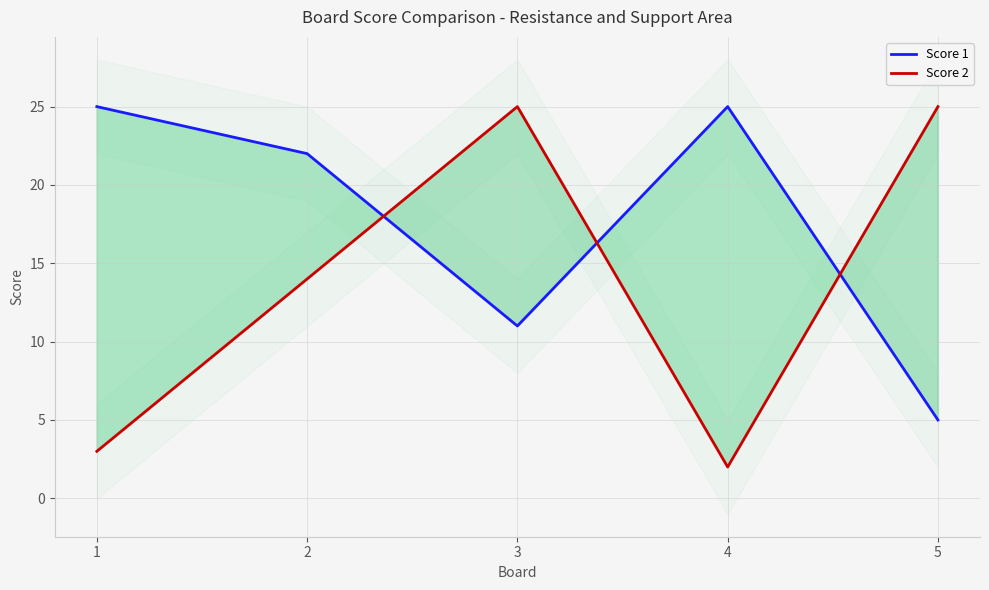

Which label corresponds to the largest value in the chart?

1